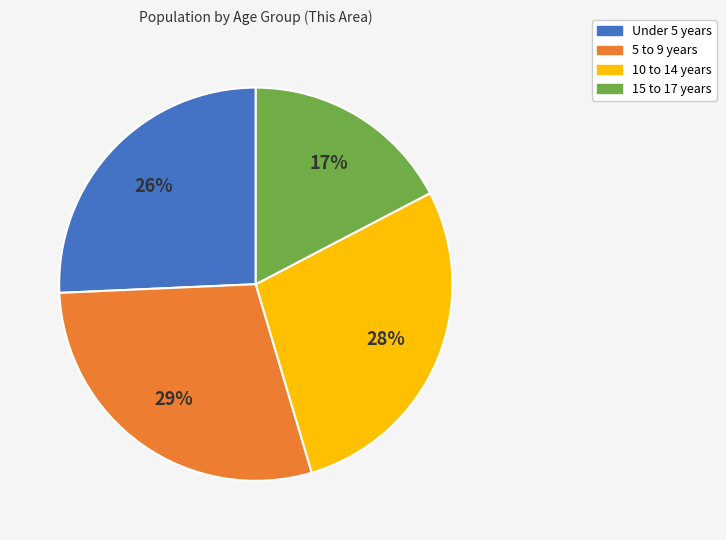

Is 5 to 9 years the majority of the pie?

No